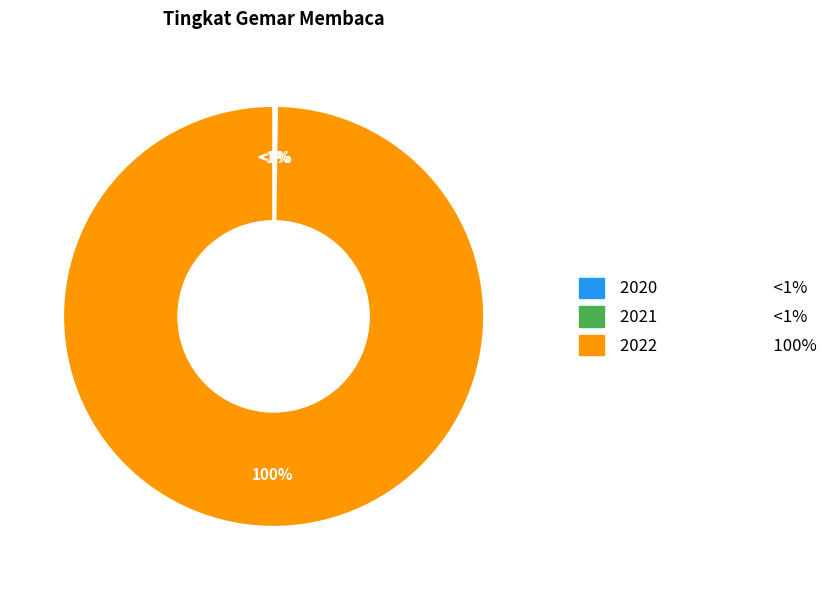

True or false: 2022 accounts for 100% of the total.

True